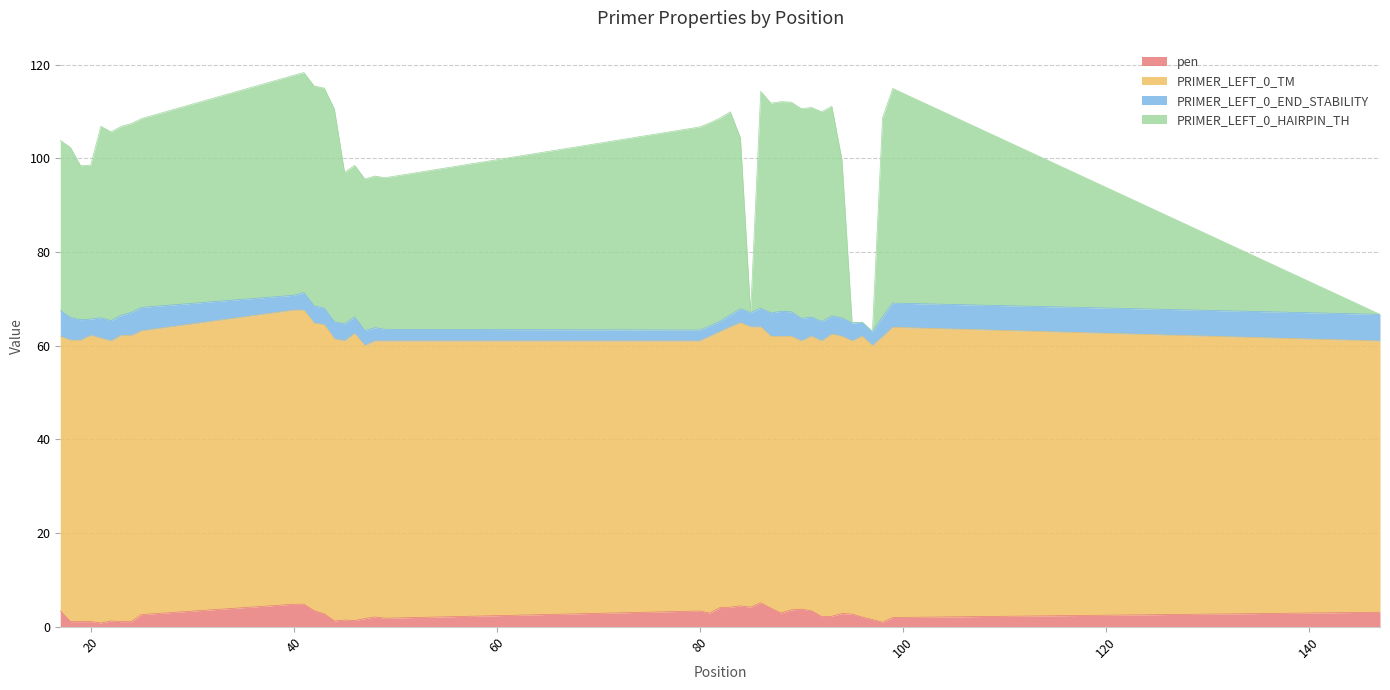

What is the highest value of the pen series?

5.1